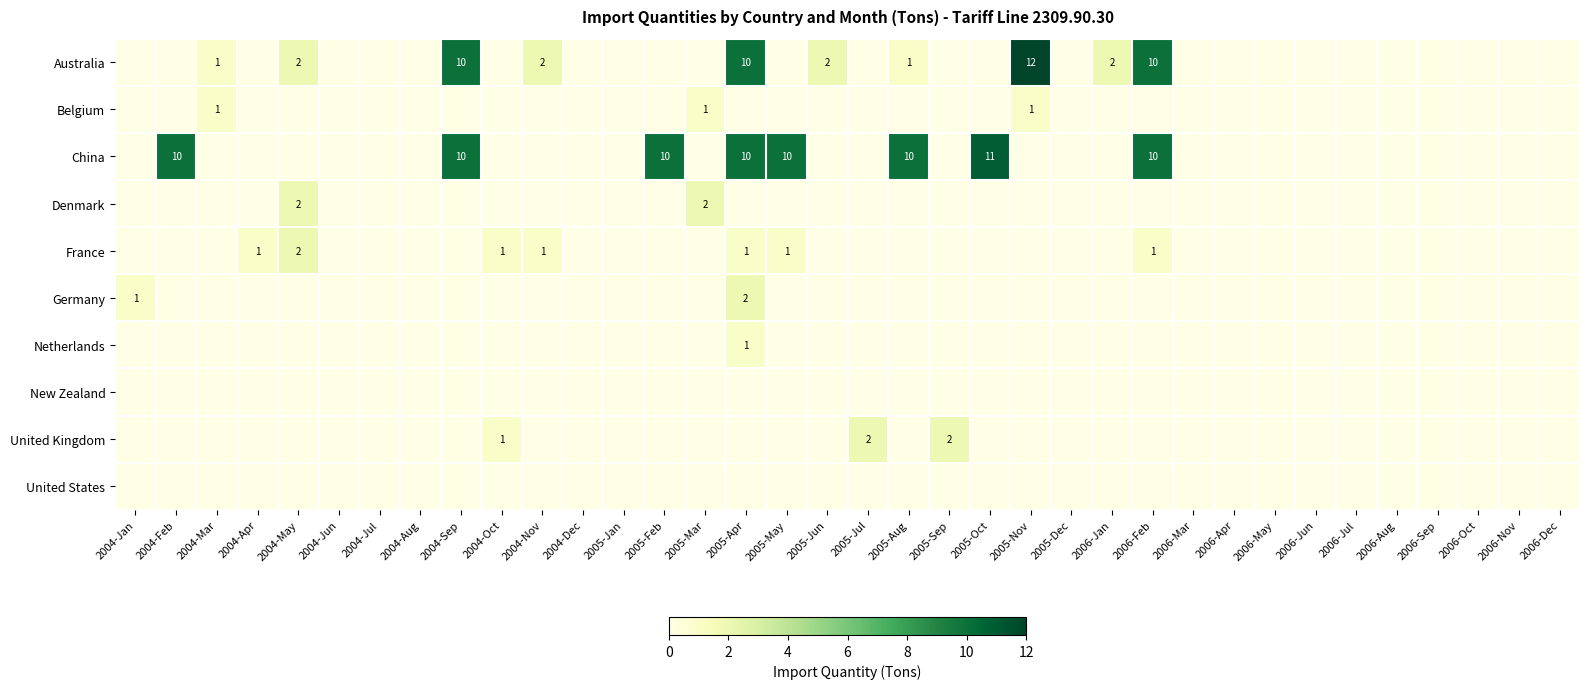

What is the maximum value shown in the chart?

12